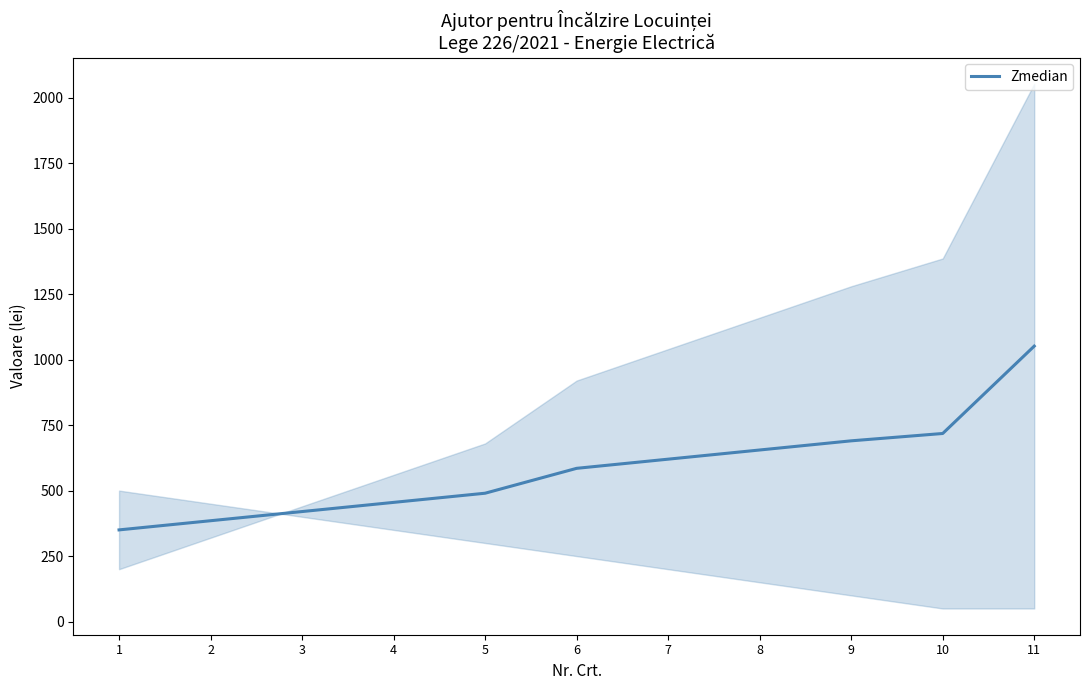

Reading left to right, what are all the values shown in this chart?

1=350.0	2=385.0	3=420.0	4=455.0	5=490.0	6=585.0	7=620.0	8=655.0	9=690.0	10=718.0	11=1051.5